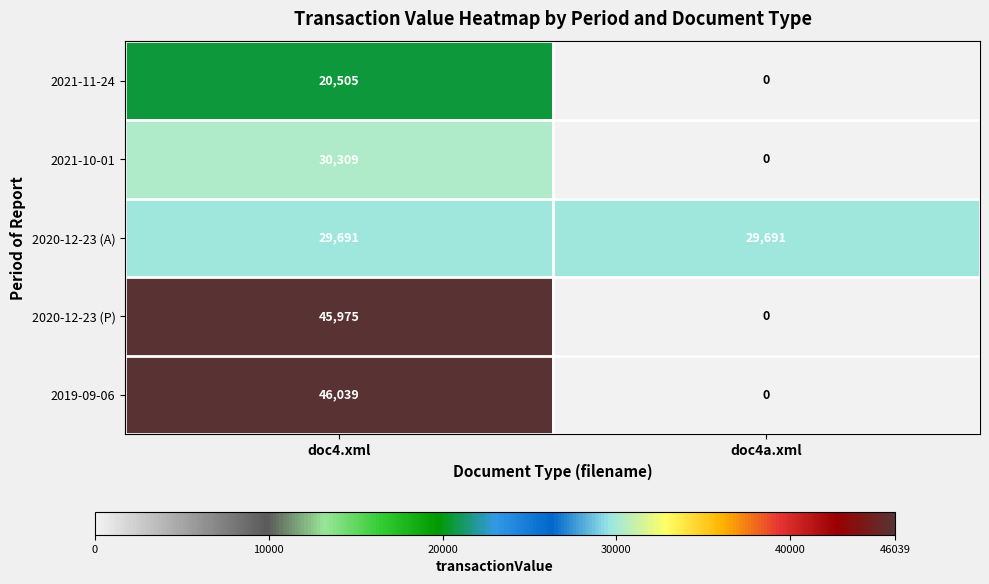

What is the total value across all series at doc4a.xml?

29691